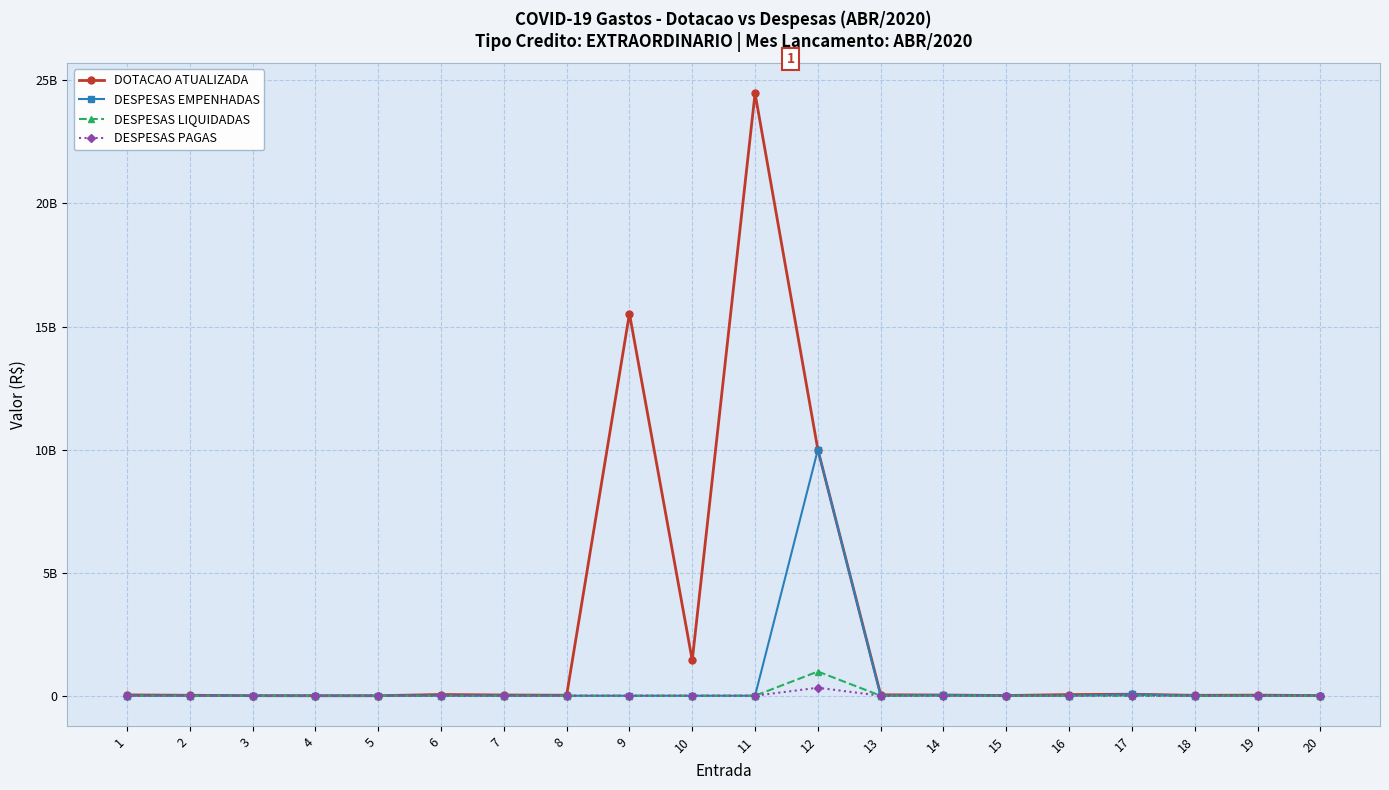

True or false: DESPESAS PAGAS and DESPESAS EMPENHADAS cross at least once.

False